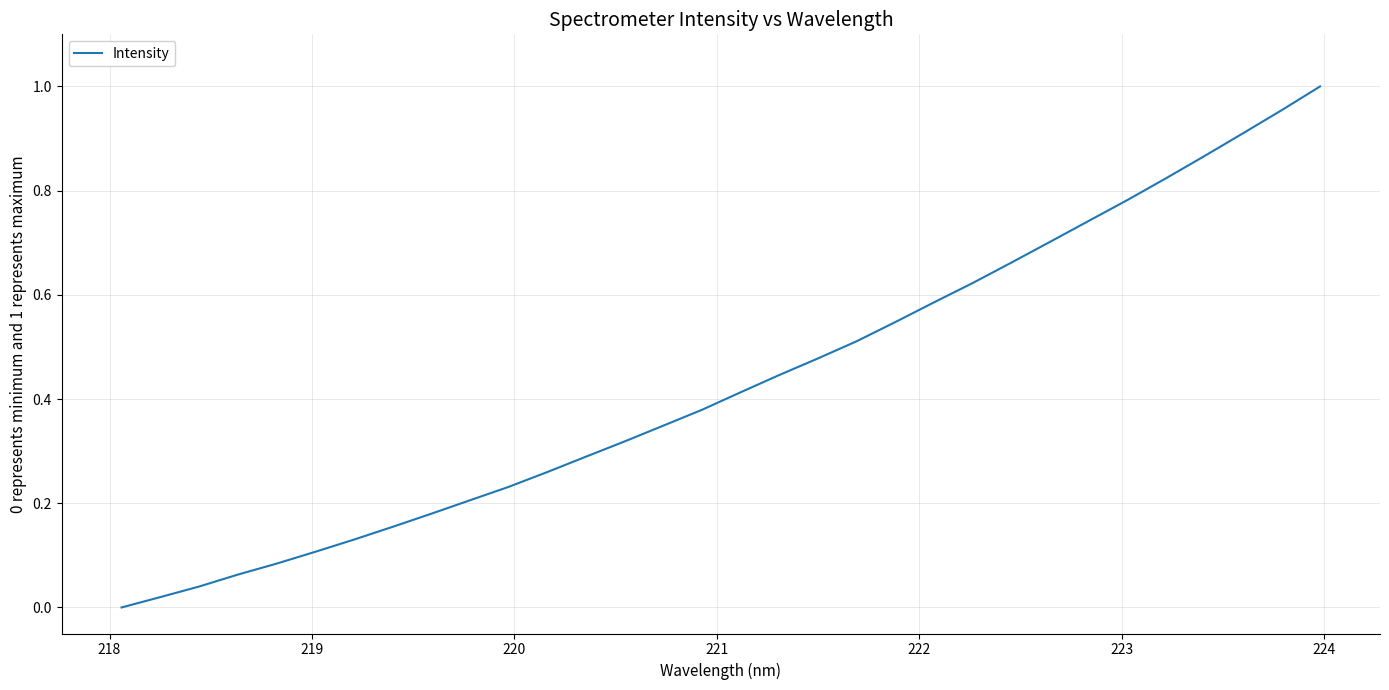

What is the average value?

0.4